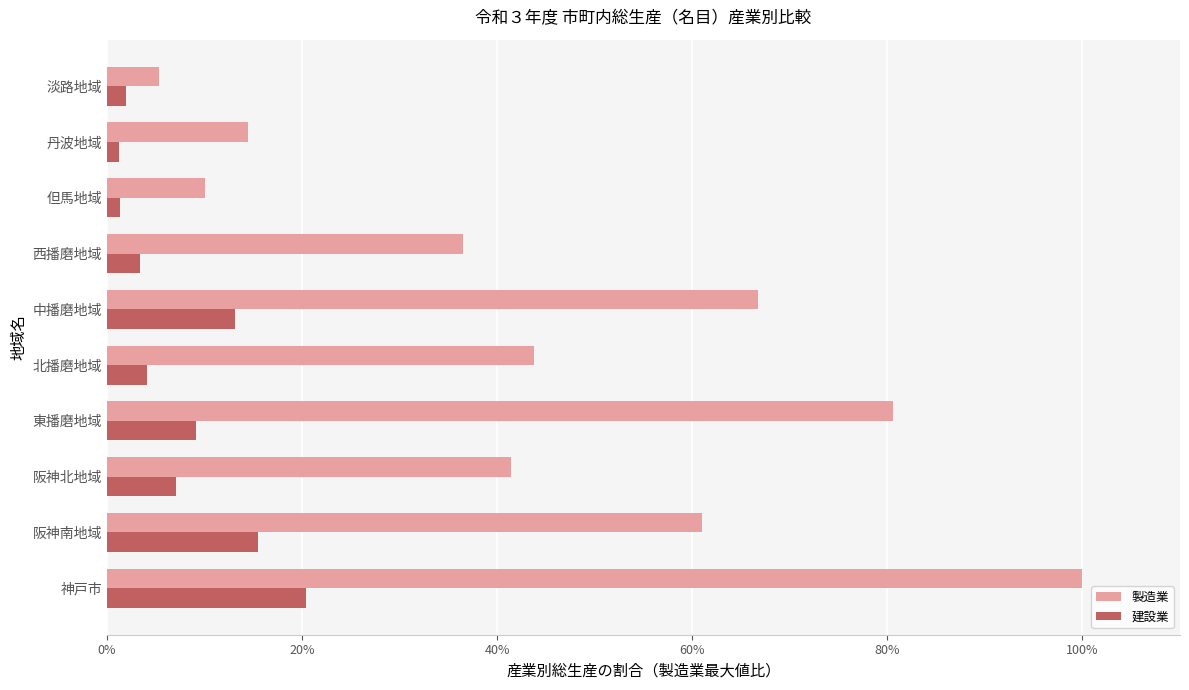

Rank the series at 西播磨地域 from highest to lowest value.

製造業, 建設業